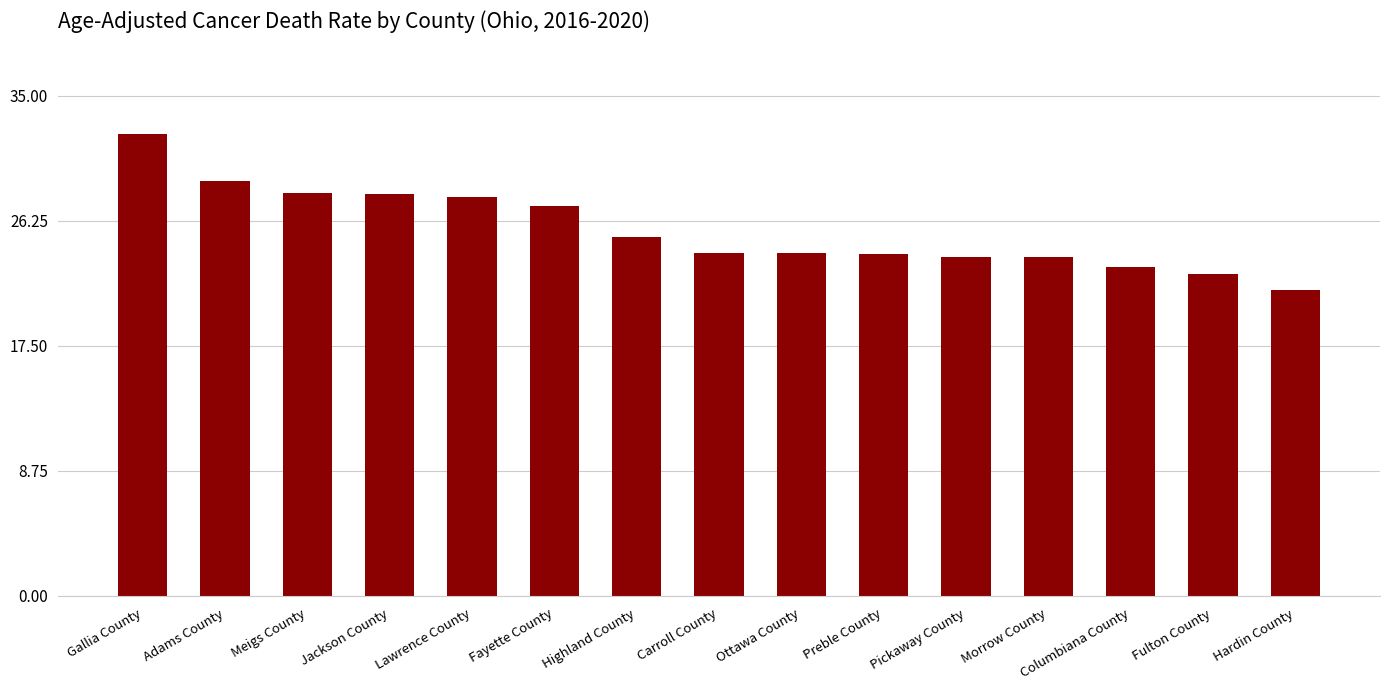

Is it true that the value at Adams County is 29.0?

True